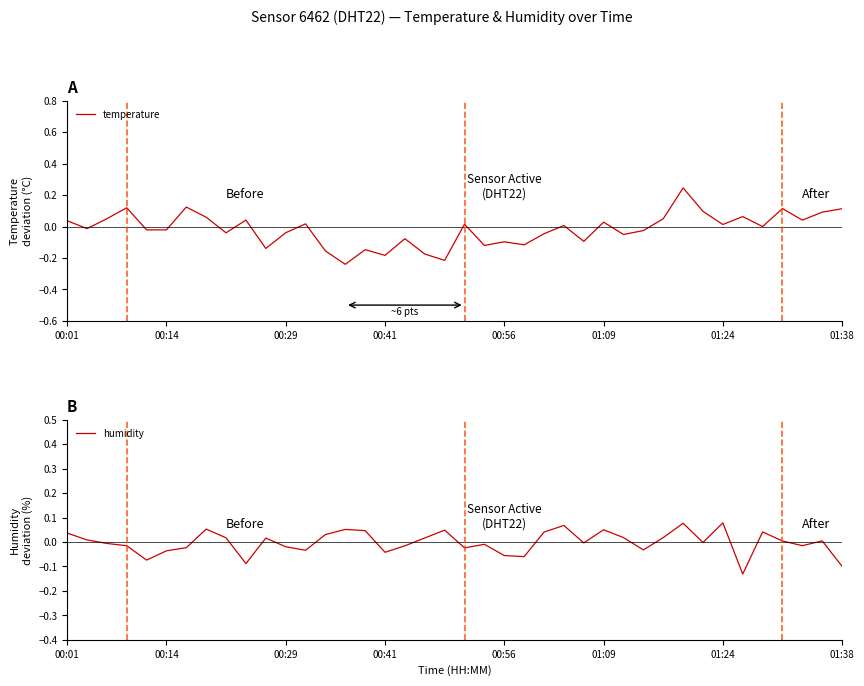

Which category has the lowest value across all series?

14